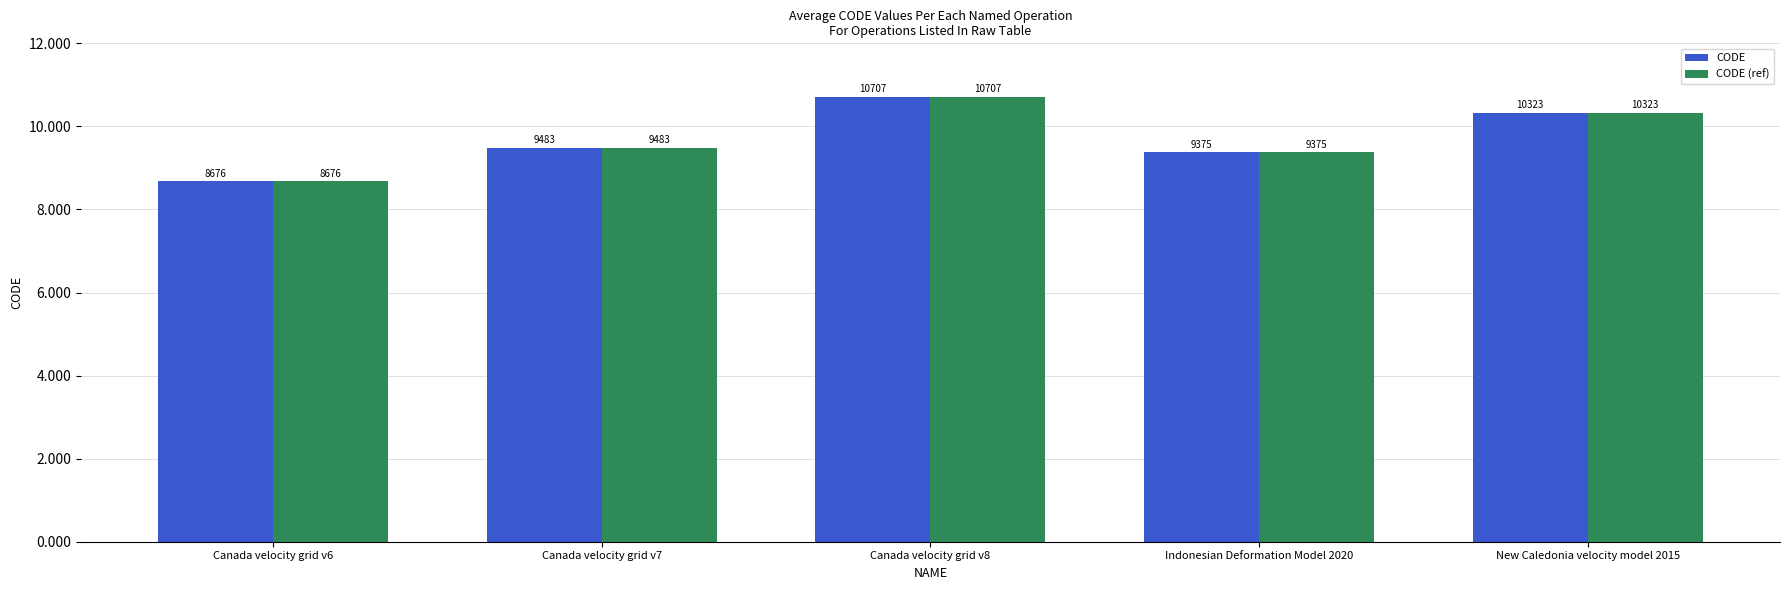

What is the total value across all series at Indonesian Deformation Model 2020?

18750